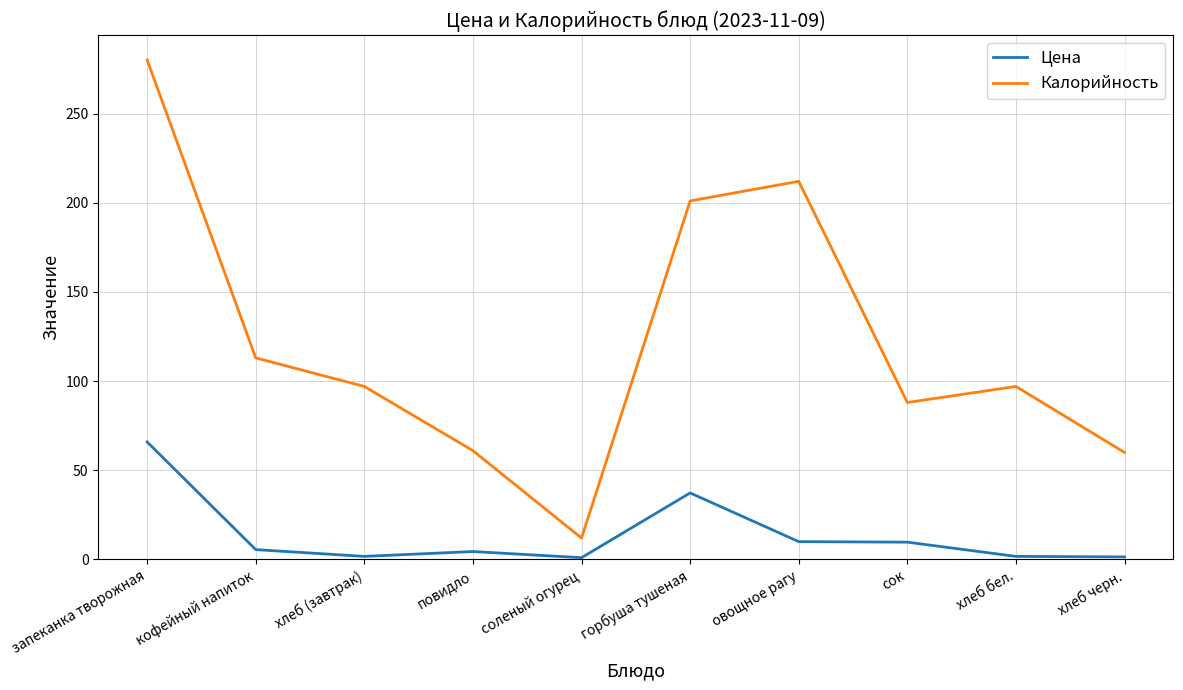

Is it true that Цена equals 1.7 at хлеб (завтрак)?

True